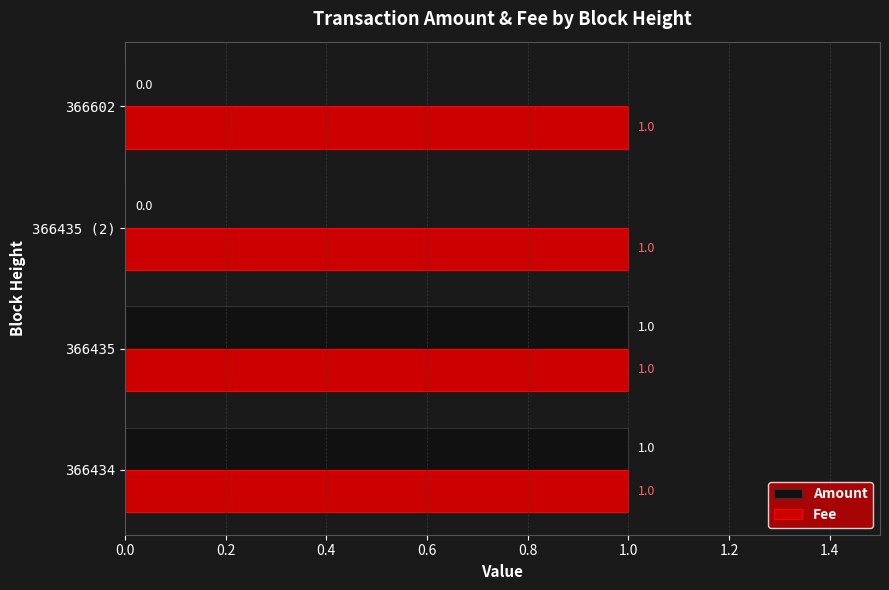

Count the number of categories in the chart.

4